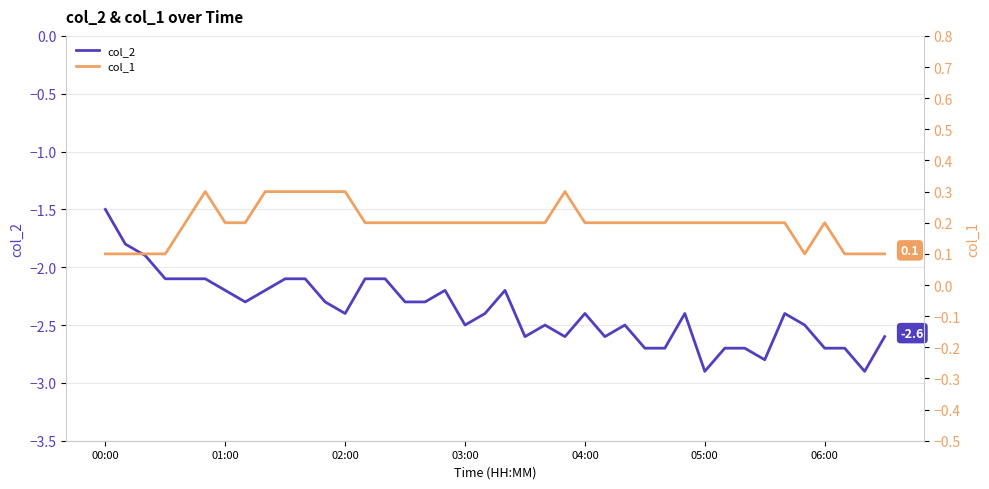

True or false: col_2 and col_1 cross at least once.

False